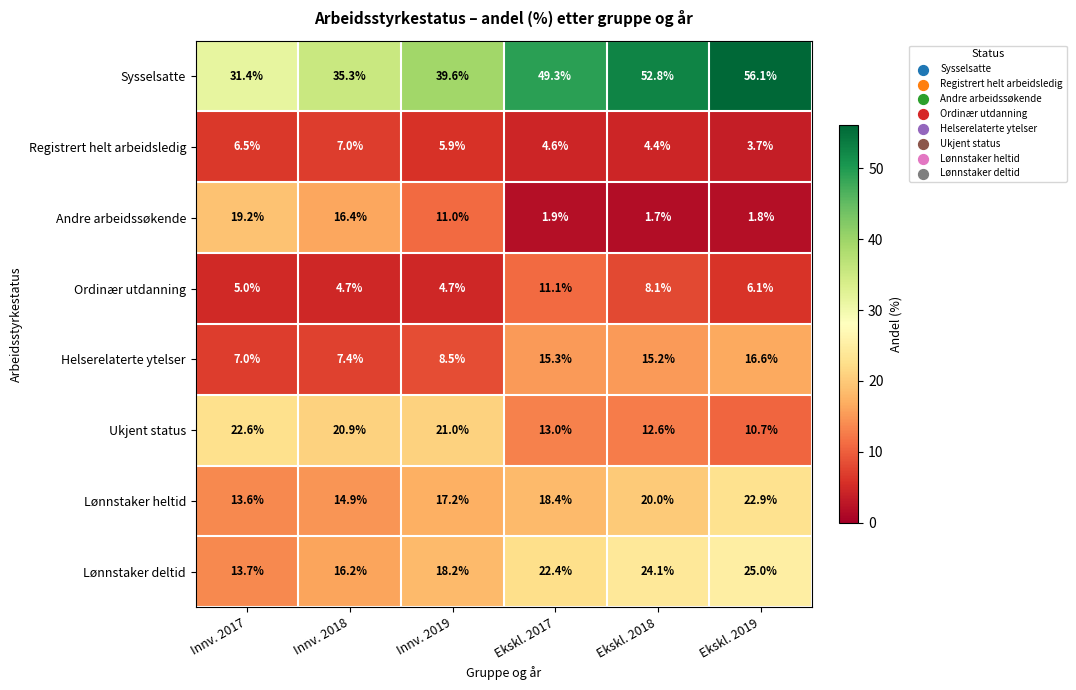

Which series has the widest spread of values?

Sysselsatte